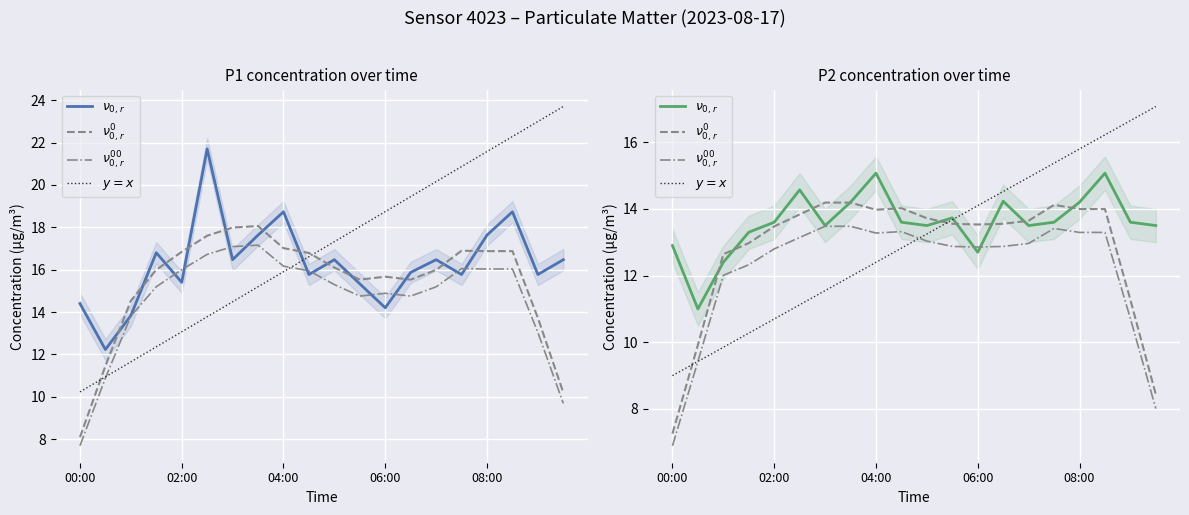

Which category has the highest value in the $\nu^{00}_{0,r}$ series?

7